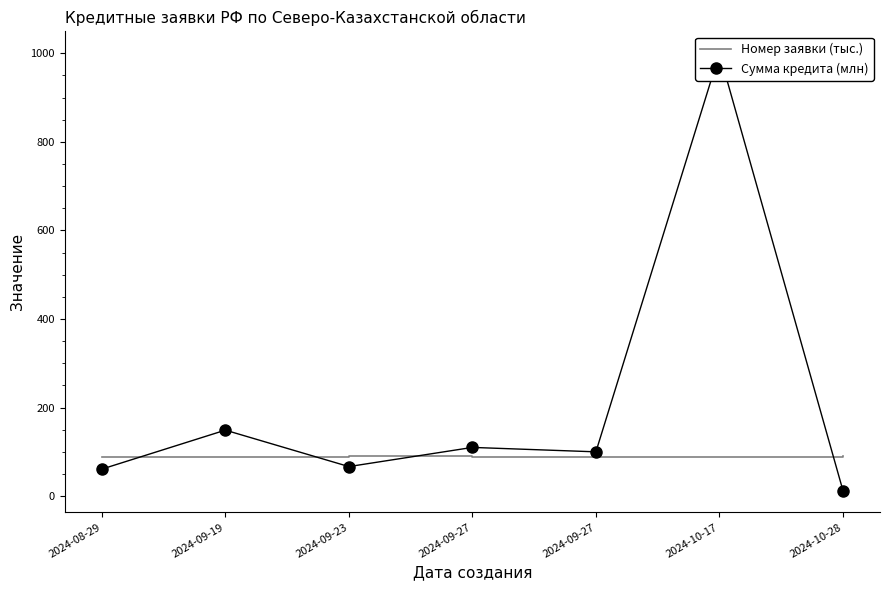

How many data points does each series have?

7